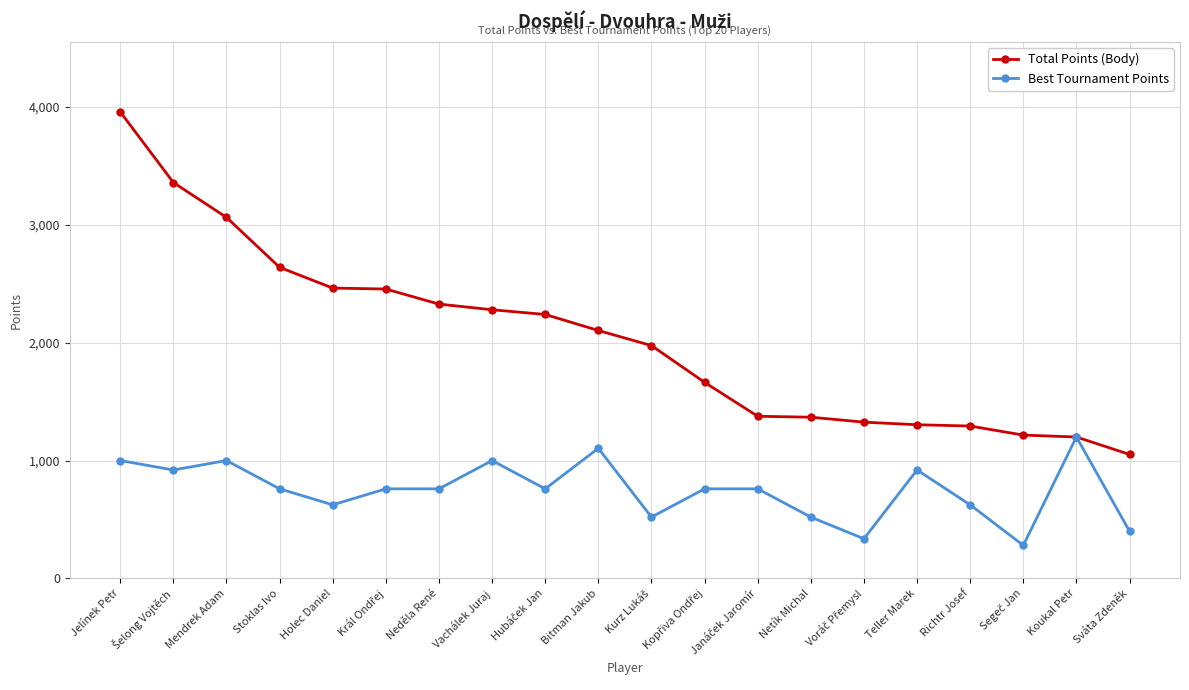

True or false: Best Tournament Points has more than 2 points higher than both neighbors.

True